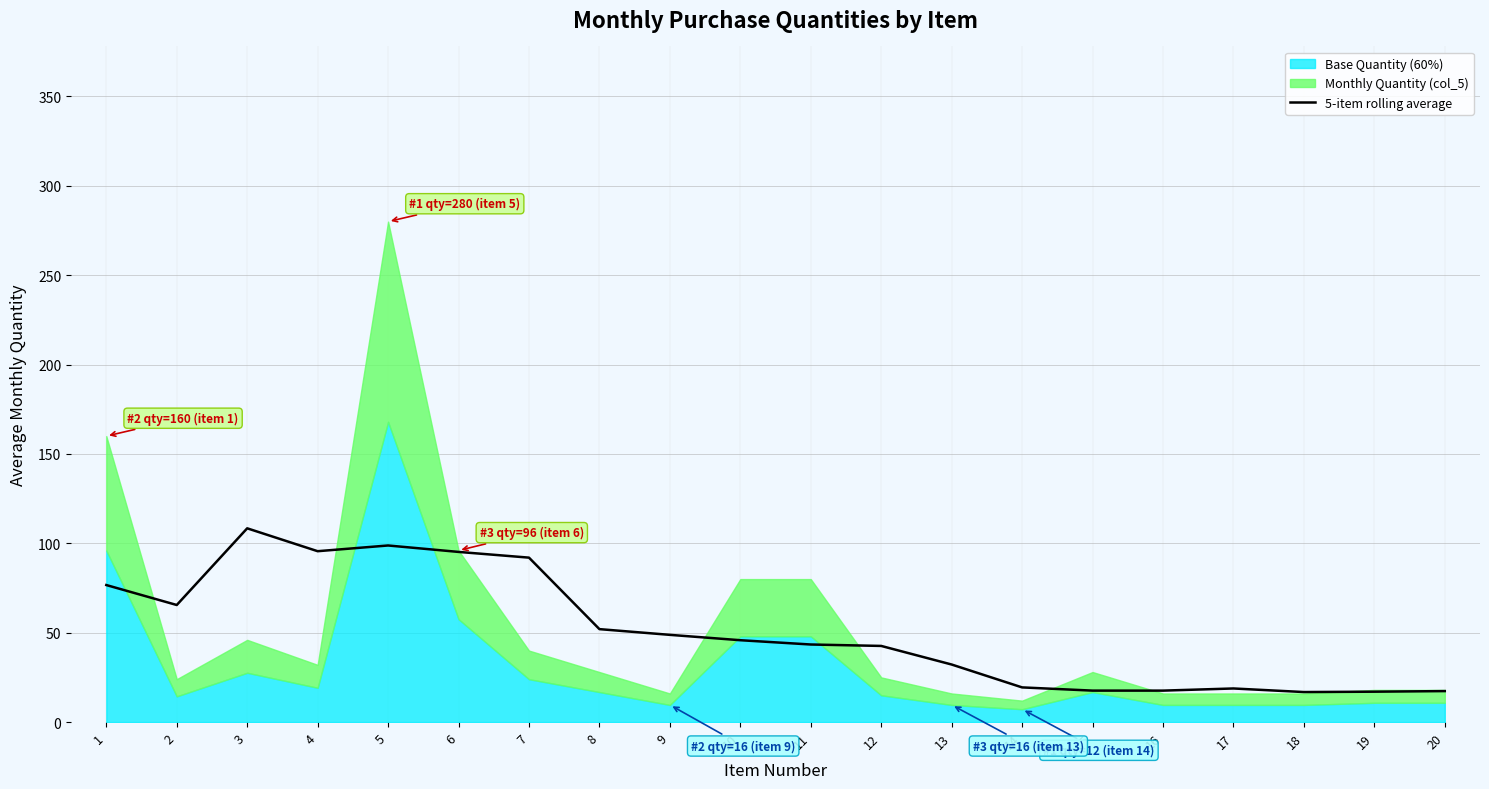

The value at 5 is 98.8. True or false?

True